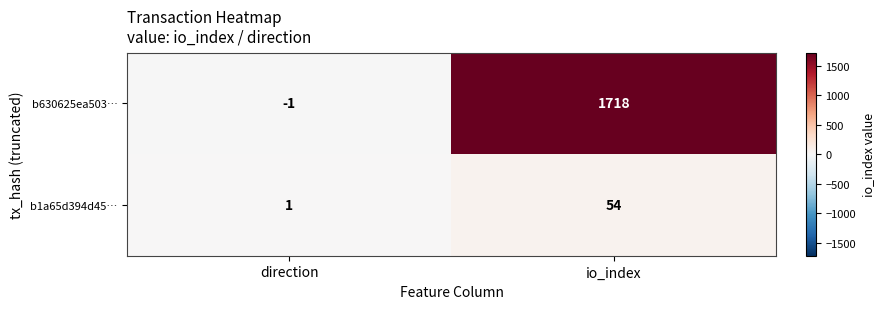

The b630625ea503… series shows -1 at direction. True or false?

True